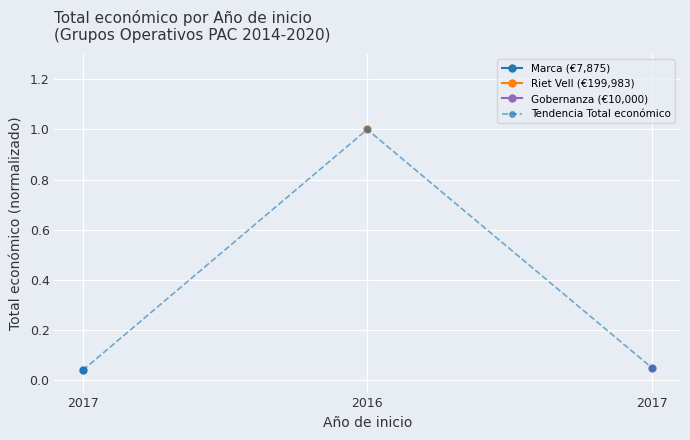

The value at 2016 is 1.7. True or false?

False